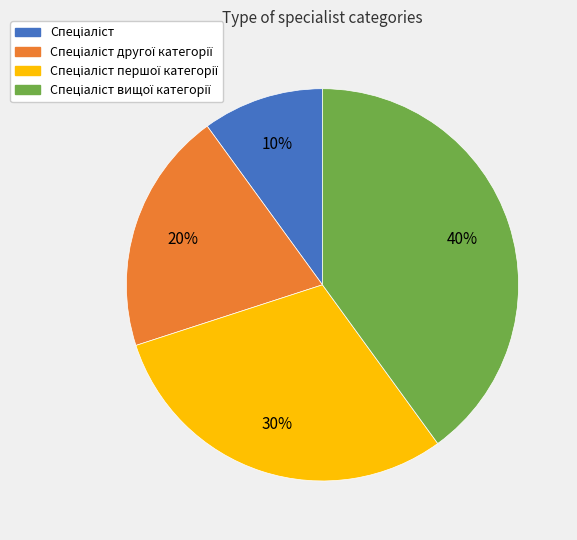

Is there a majority slice in this chart?

No